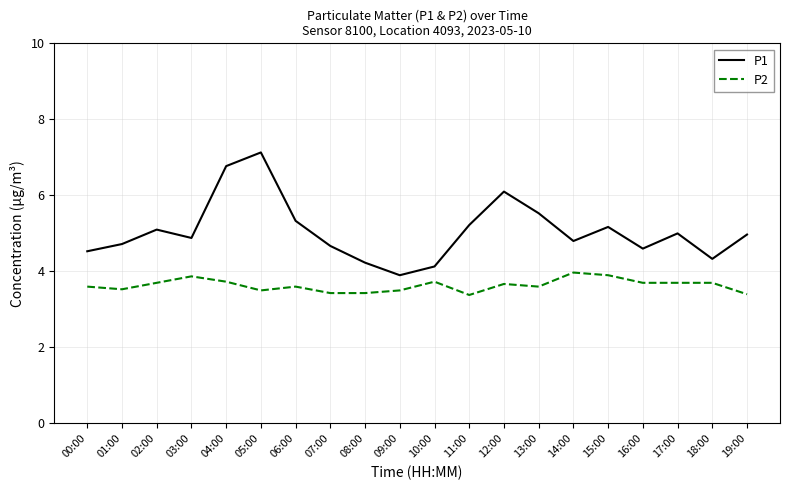

True or false: P1 and P2 intersect in this chart.

False